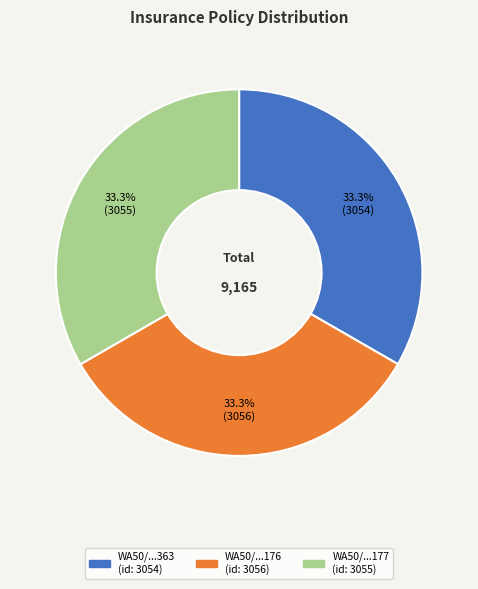

Is there a majority slice in this chart?

No